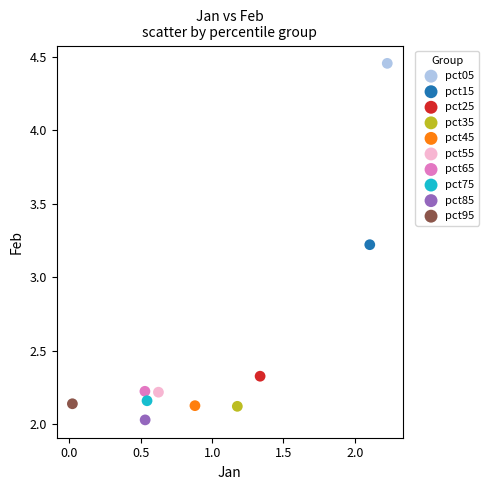

What are all the series names shown in the legend?

pct05, pct15, pct25, pct35, pct45, pct55, pct65, pct75, pct85, pct95